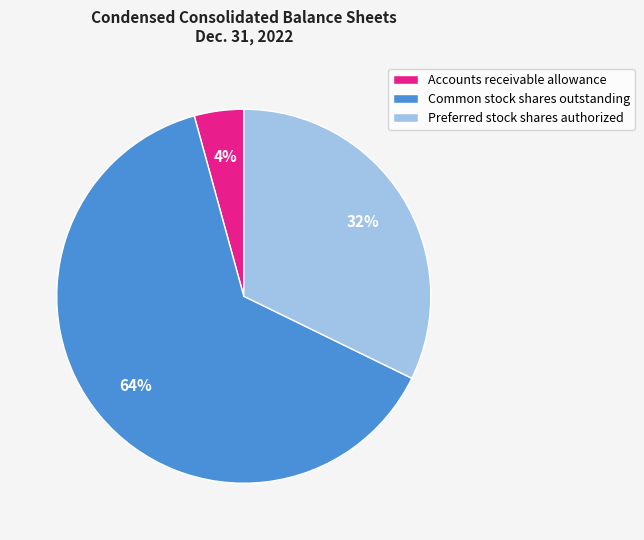

Is it true that Preferred stock shares authorized is 41% of the pie?

False